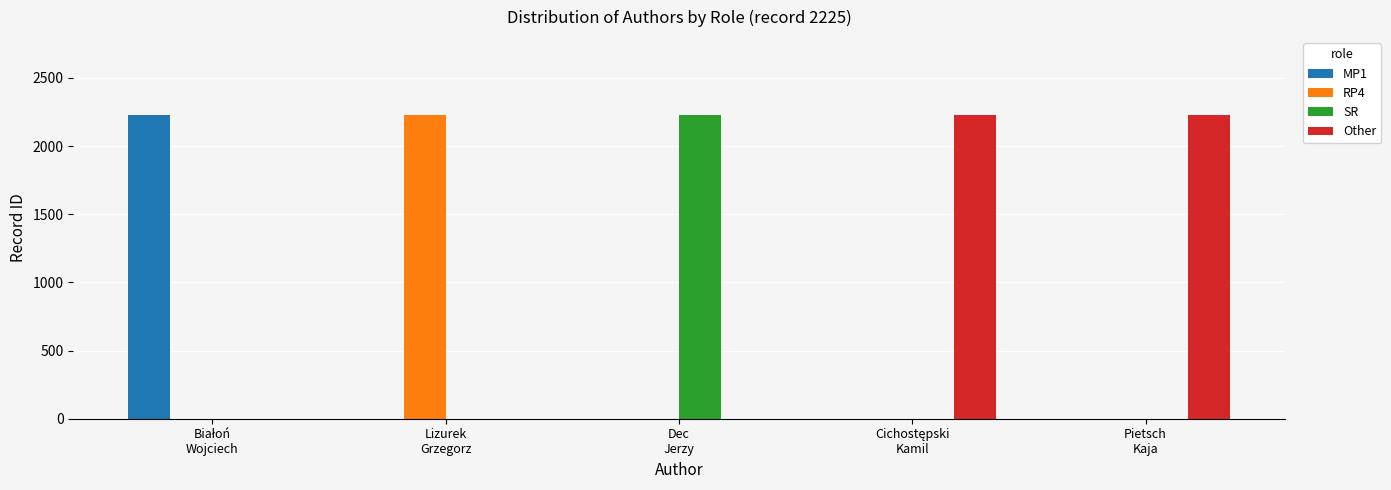

What is the maximum value shown in the chart?

2225